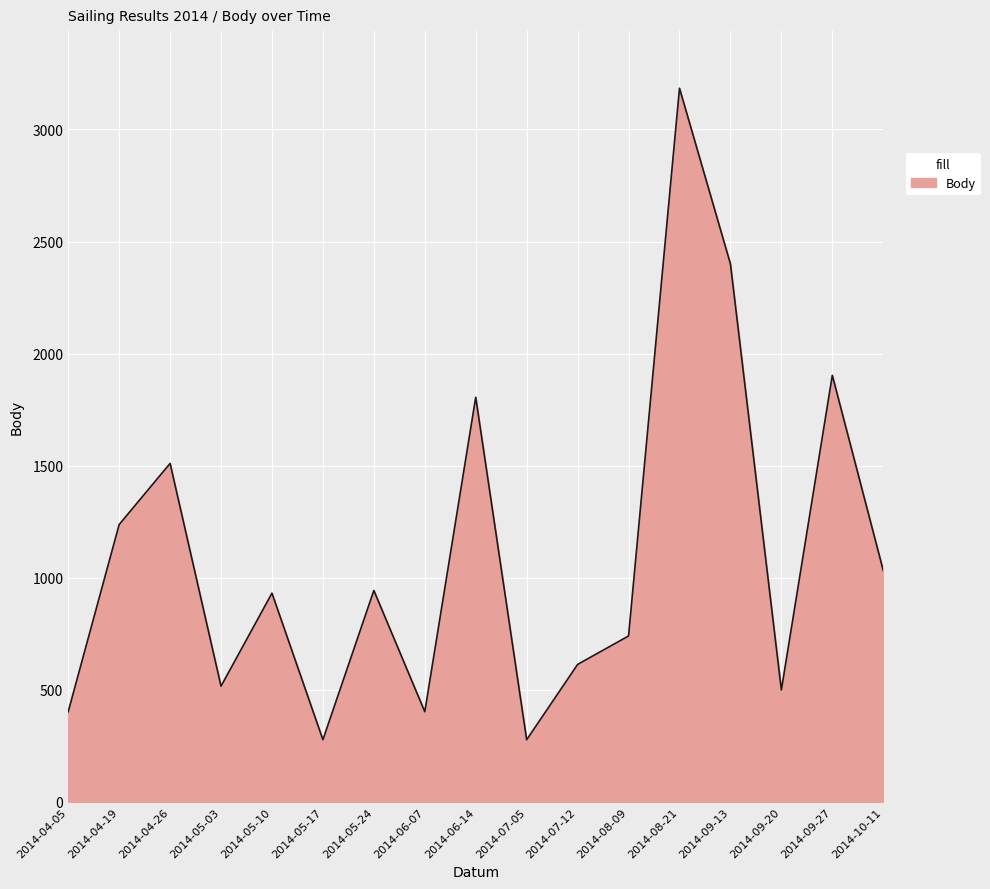

The value at 2014-07-05 is 277. True or false?

True